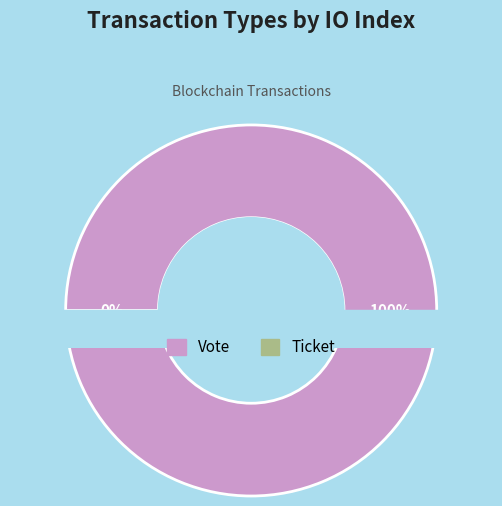

Which category accounts for the majority?

Vote